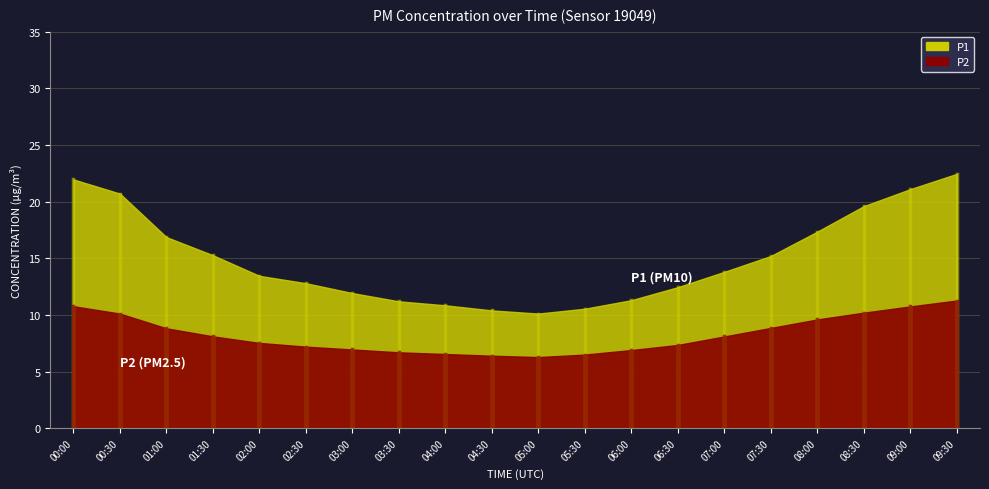

At which category does P2 reach its first local valley?

05:00